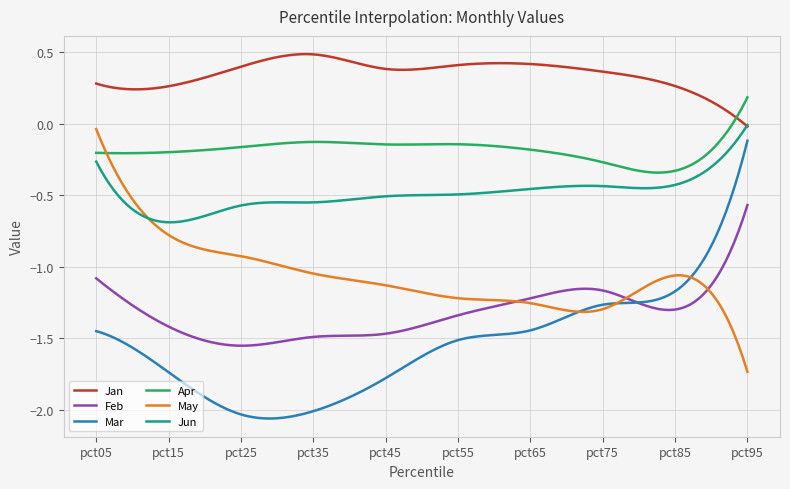

After their last crossing, which series has the higher values: Jan or Apr?

Apr